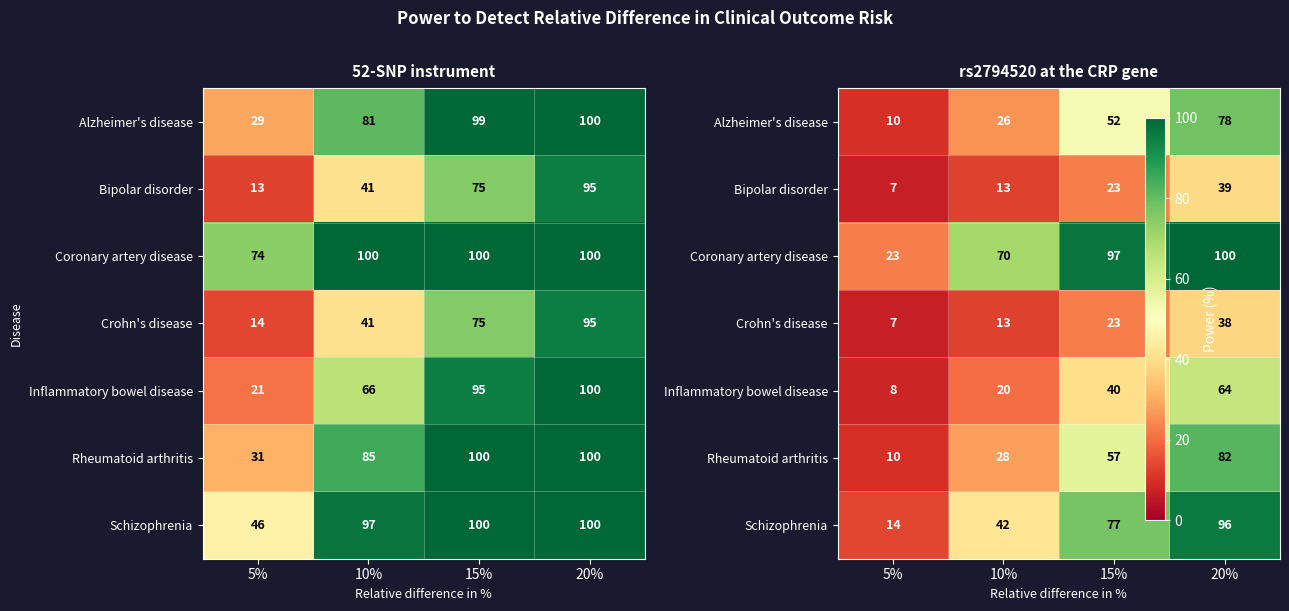

How many data points in Inflammatory bowel disease are less than 40?

2